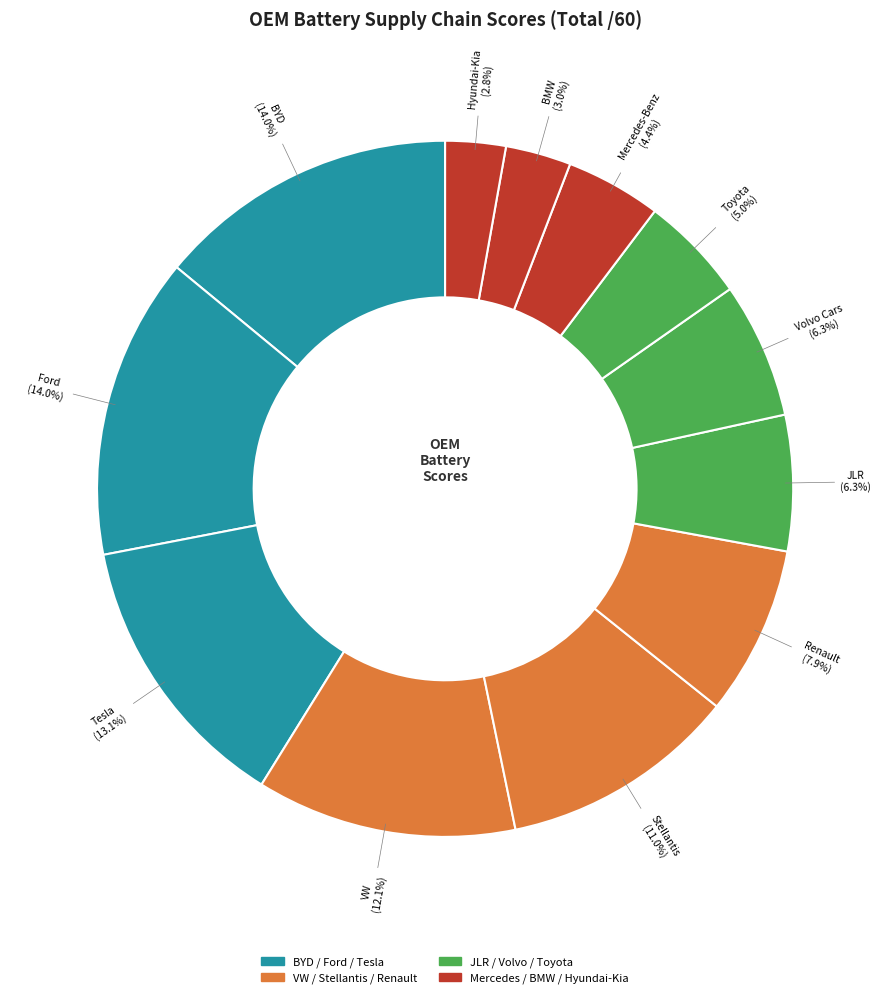

To the nearest percent, what is the average slice percentage?

8%